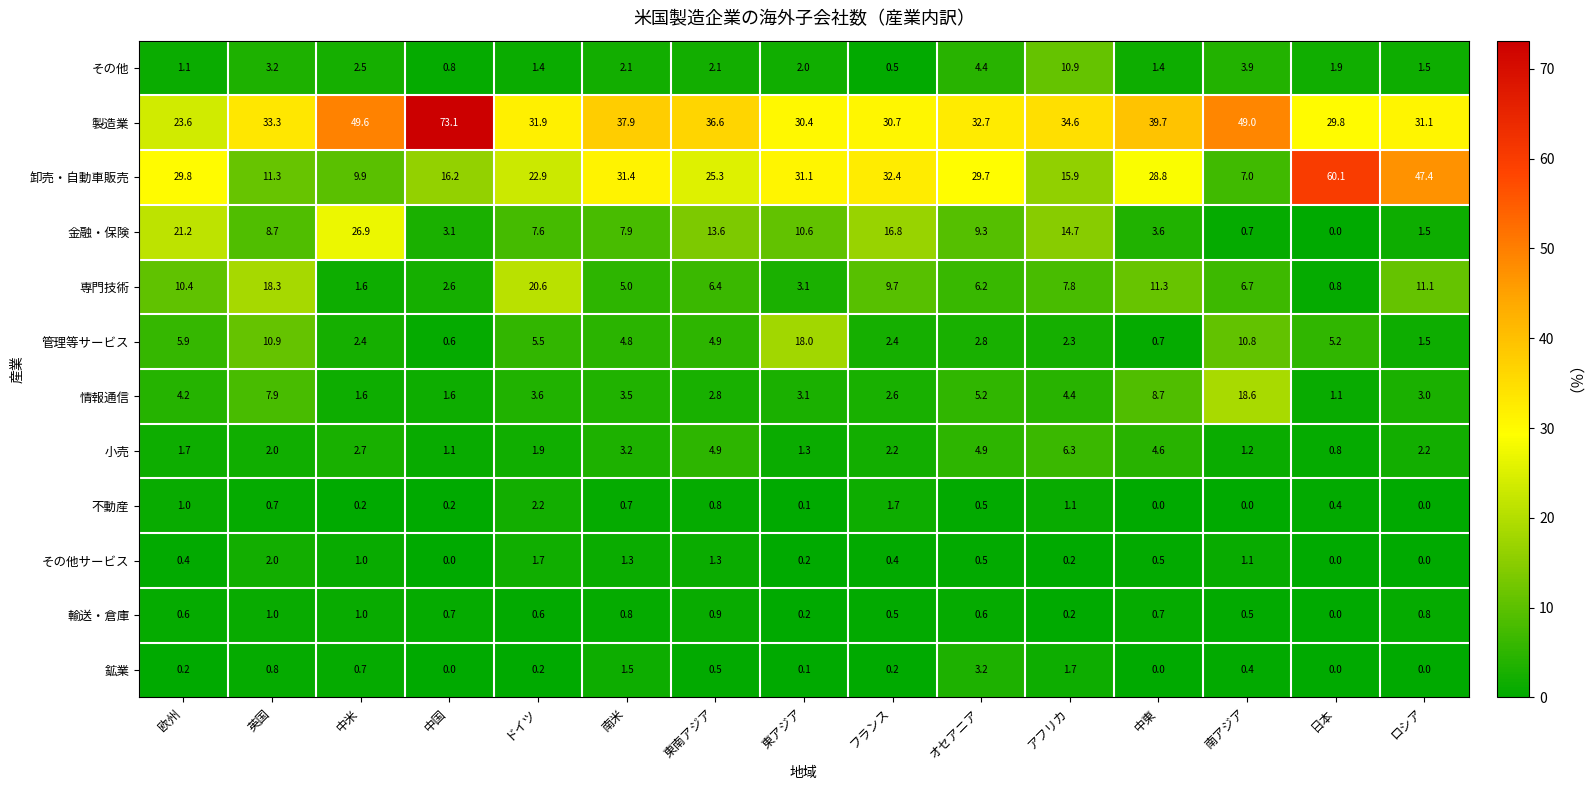

Between 英国 and ロシア, which series saw the biggest shift?

卸売・自動車販売